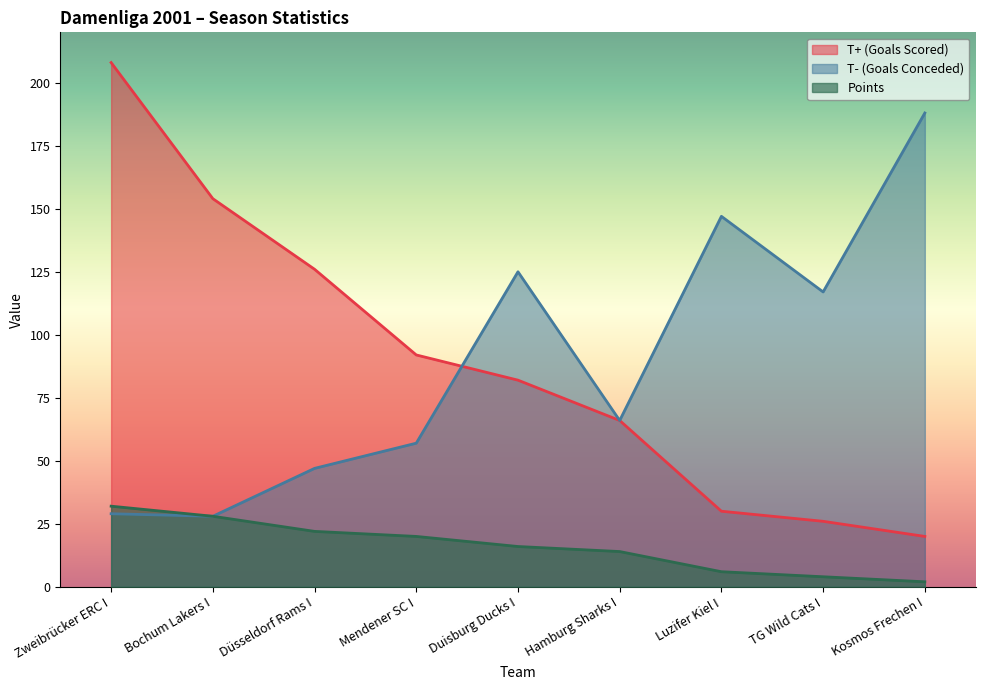

The Points series shows 2 at Kosmos Frechen I. True or false?

True